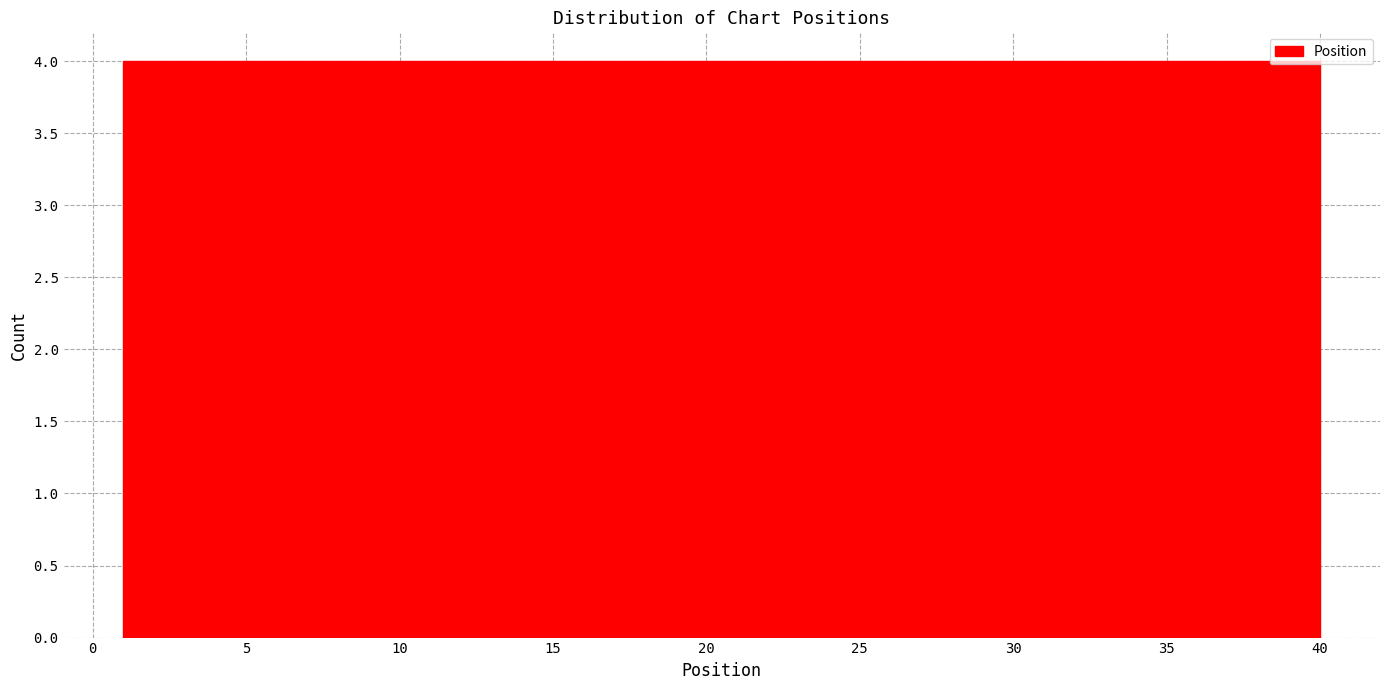

Reading left to right, transcribe this chart: for each bar, give the range it covers on the x-axis and its height. Neither the bar edges nor the heights are printed on the chart, so give them approximately, as read against the axes.

1.0 to 4.9: 4
4.9 to 8.8: 4
8.8 to 12.7: 4
12.7 to 16.6: 4
16.6 to 20.5: 4
20.5 to 24.4: 4
24.4 to 28.3: 4
28.3 to 32.2: 4
32.2 to 36.1: 4
36.1 to 40.0: 4